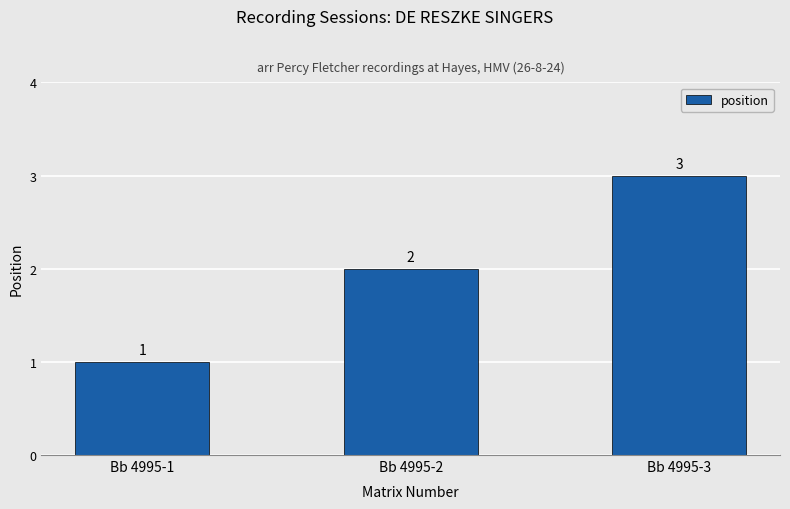

How many values are between 1 and 3?

3